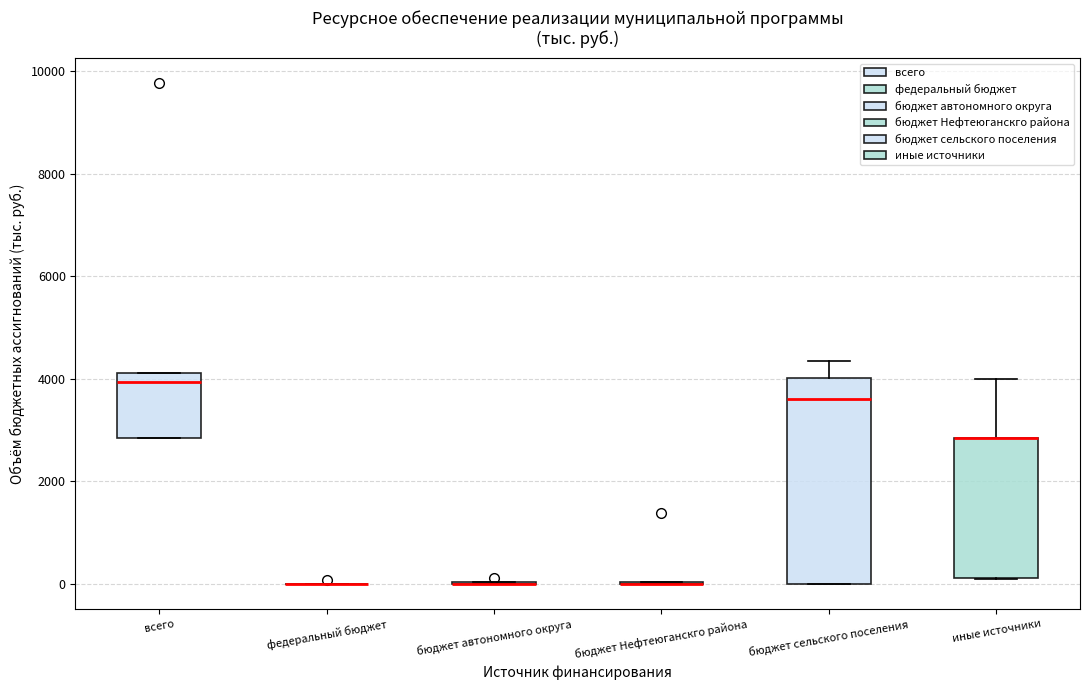

Reading left to right, read every box against the y-axis: the position of its median line, the range the box covers, and the ends of its whiskers. The values are not printed on the chart, so give them approximately, as read against the axis.

всего: median 4000, box 2800 to 4200, whiskers 2800 to 4200
федеральный бюджет: box collapsed to a line at 0, whiskers 0 to 0
бюджет автономного округа: box collapsed to a line at 0, whiskers 0 to 0
бюджет Нефтеюганскго района: box collapsed to a line at 0, whiskers 0 to 0
бюджет сельского поселения: median 3600, box 0 to 4000, whiskers 0 to 4400
иные источники: median 2800 (drawn on the box's upper edge), box 200 to 2800, whiskers 200 to 4000